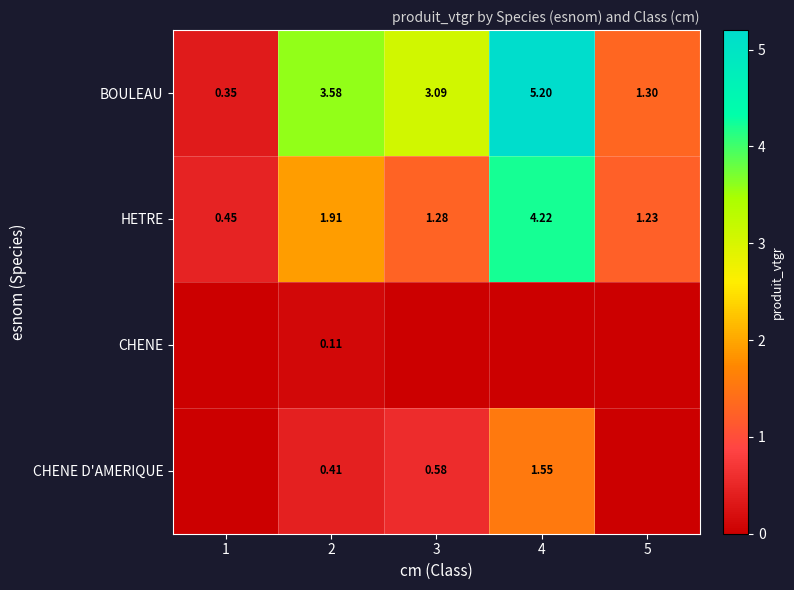

Rank the series by their maximum value, from highest to lowest.

BOULEAU, HETRE, CHENE D'AMERIQUE, CHENE